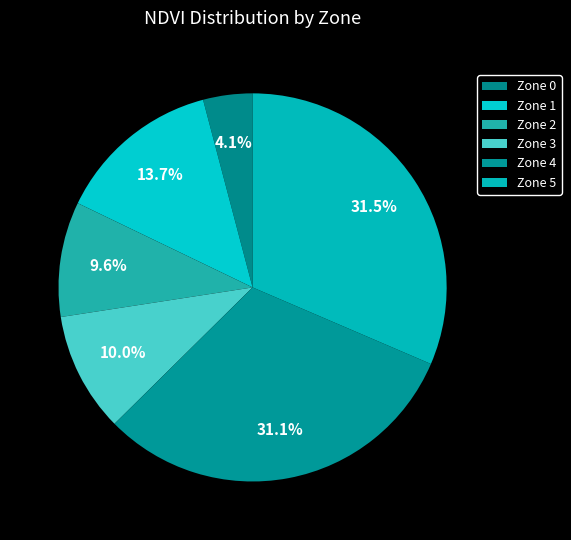

How many segments does this pie chart have?

6